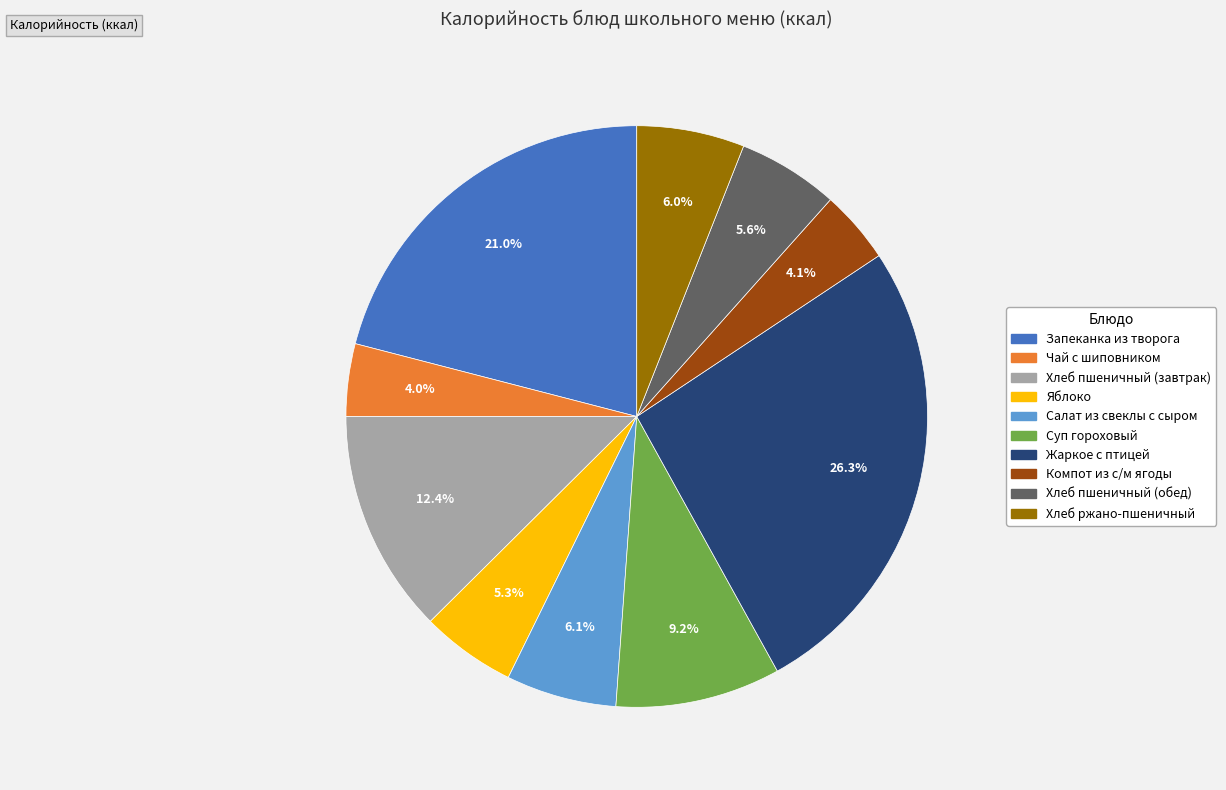

Does any single category account for the majority?

No